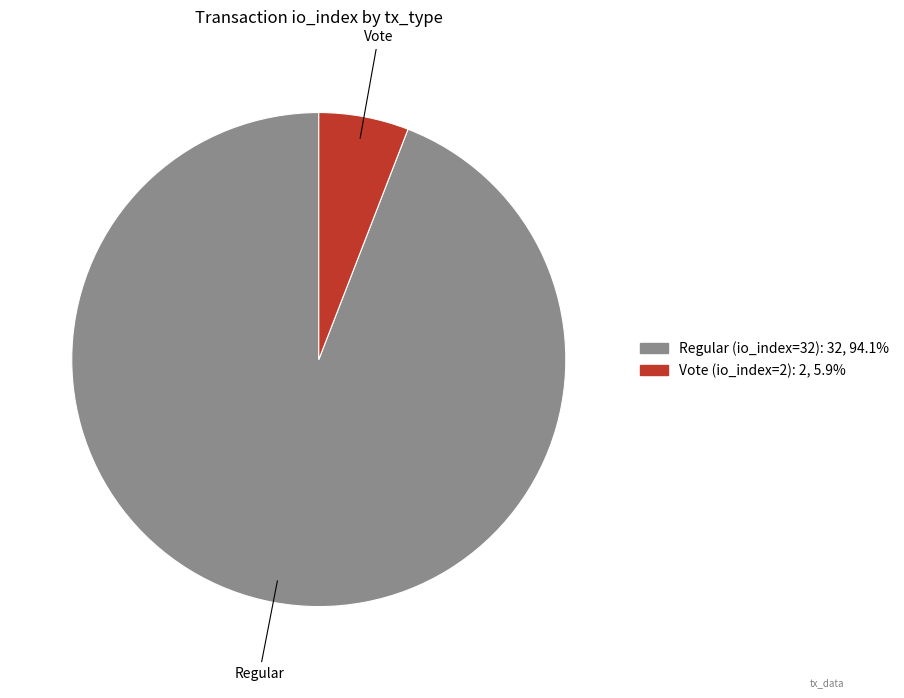

Does Regular (io_index=32): 32, 94.1% represent more than half of the total?

Yes